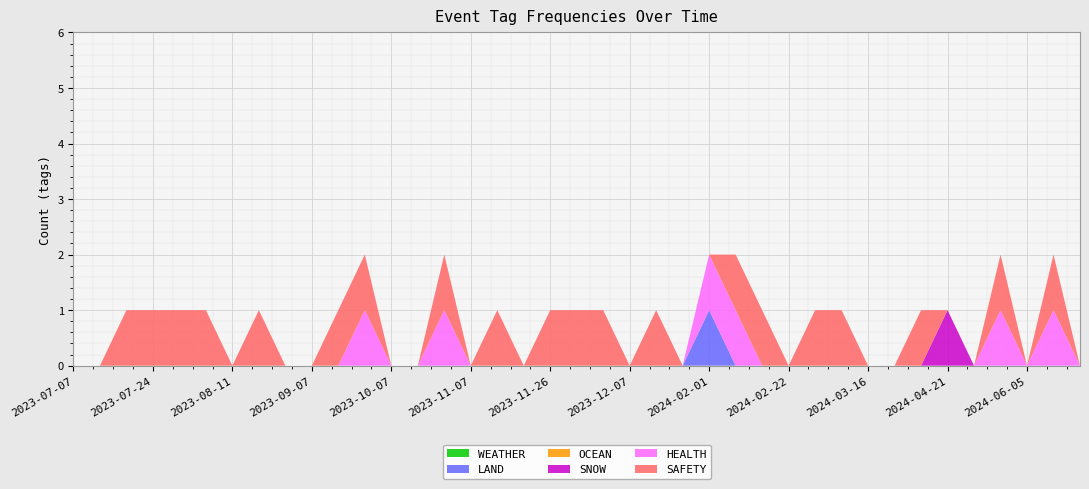

Reading left to right, list all the values displayed in this chart.

WEATHER: 0	0	0	0	0	0	0	0	0	0	0	0	0	0	0	0	0	0	0	0	0	0	0	0	0	0	0	0	0	0	0	0	0	0	0	0	0	0	0
LAND: 0	0	0	0	0	0	0	0	0	0	0	0	0	0	0	0	0	0	0	0	0	0	0	0	1	0	0	0	0	0	0	0	0	0	0	0	0	0	0
OCEAN: 0	0	0	0	0	0	0	0	0	0	0	0	0	0	0	0	0	0	0	0	0	0	0	0	0	0	0	0	0	0	0	0	0	0	0	0	0	0	0
SNOW: 0	0	0	0	0	0	0	0	0	0	0	0	0	0	0	0	0	0	0	0	0	0	0	0	0	0	0	0	0	0	0	0	0	1	0	0	0	0	0
HEALTH: 0	0	0	0	0	0	0	0	0	0	0	1	0	0	1	0	0	0	0	0	0	0	0	0	1	1	0	0	0	0	0	0	0	0	0	1	0	1	0
SAFETY: 0	0	1	1	1	1	0	1	0	0	1	1	0	0	1	0	1	0	1	1	1	0	1	0	0	1	1	0	1	1	0	0	1	0	0	1	0	1	0